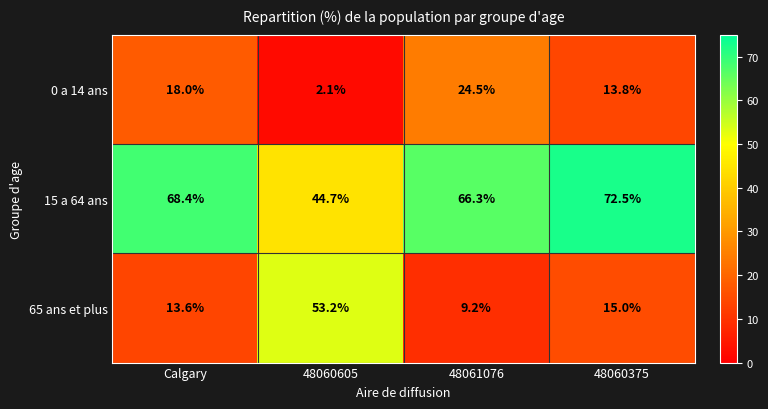

At which category is the sum across all series the highest?

48060375